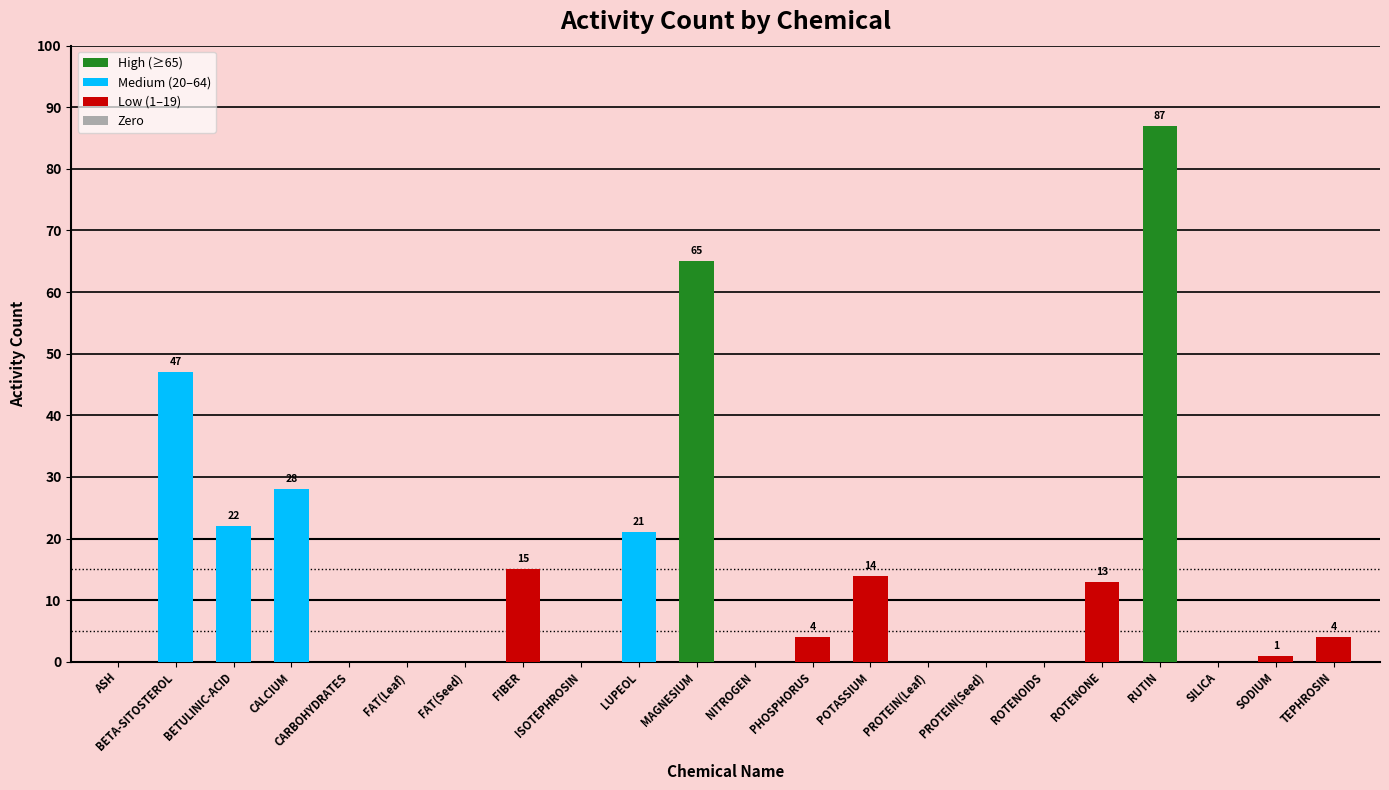

What is the maximum value shown in the chart?

87